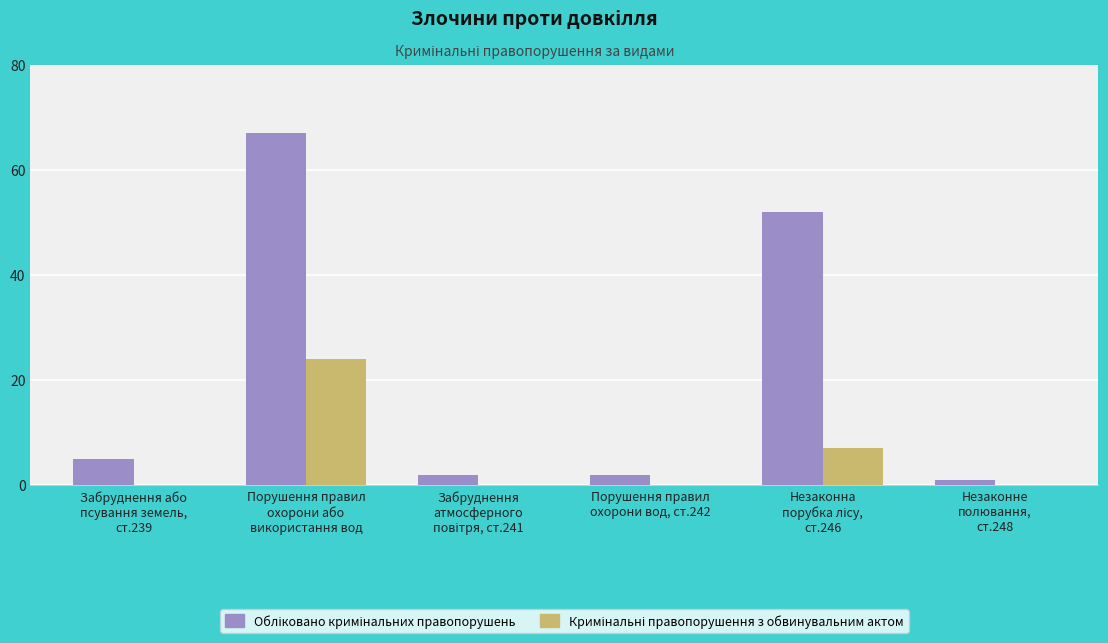

How many data points does each series have?

6